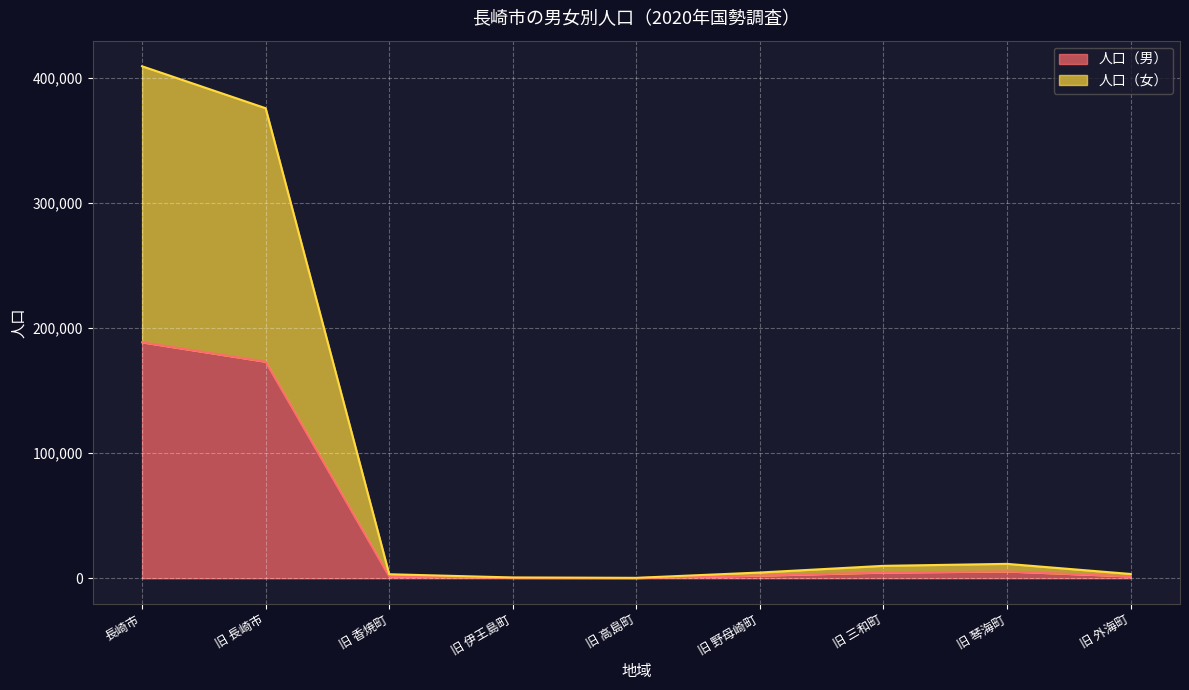

What is the average value of the 人口（女） series?

90915